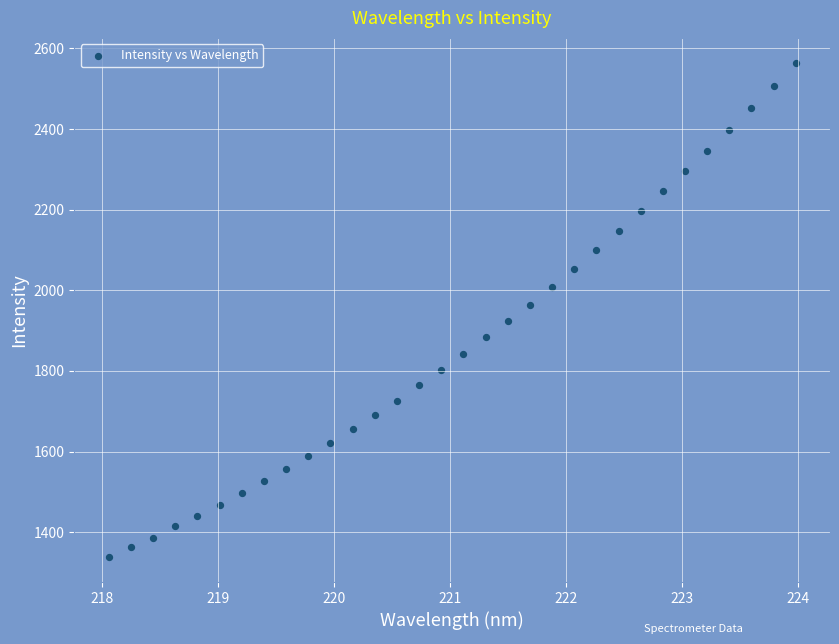

What is the range of Y values (max minus min)?

1227.0